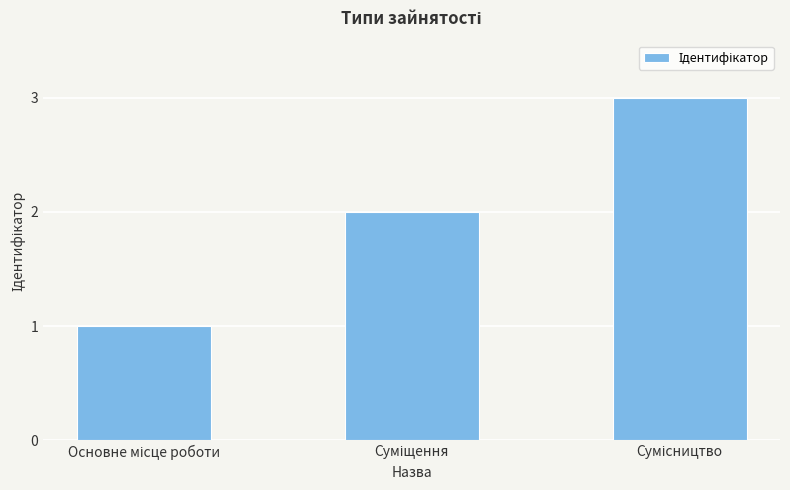

What is the sum of all values?

6